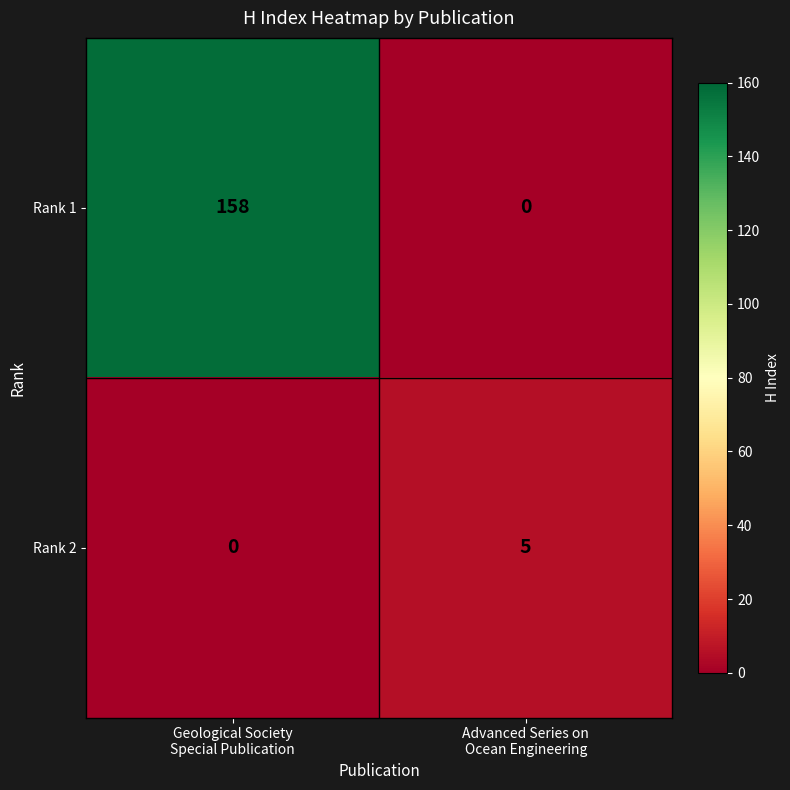

Count the number of categories in the chart.

2